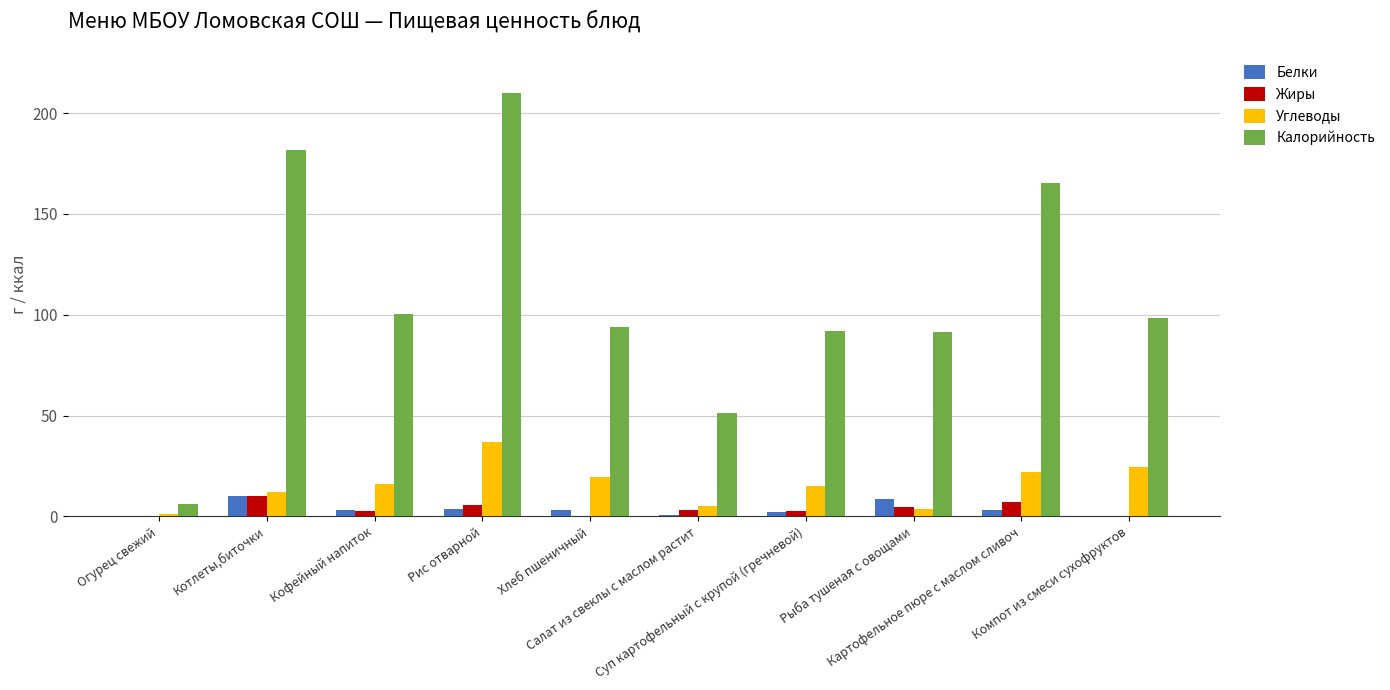

Which series has the largest total across all categories?

Калорийность